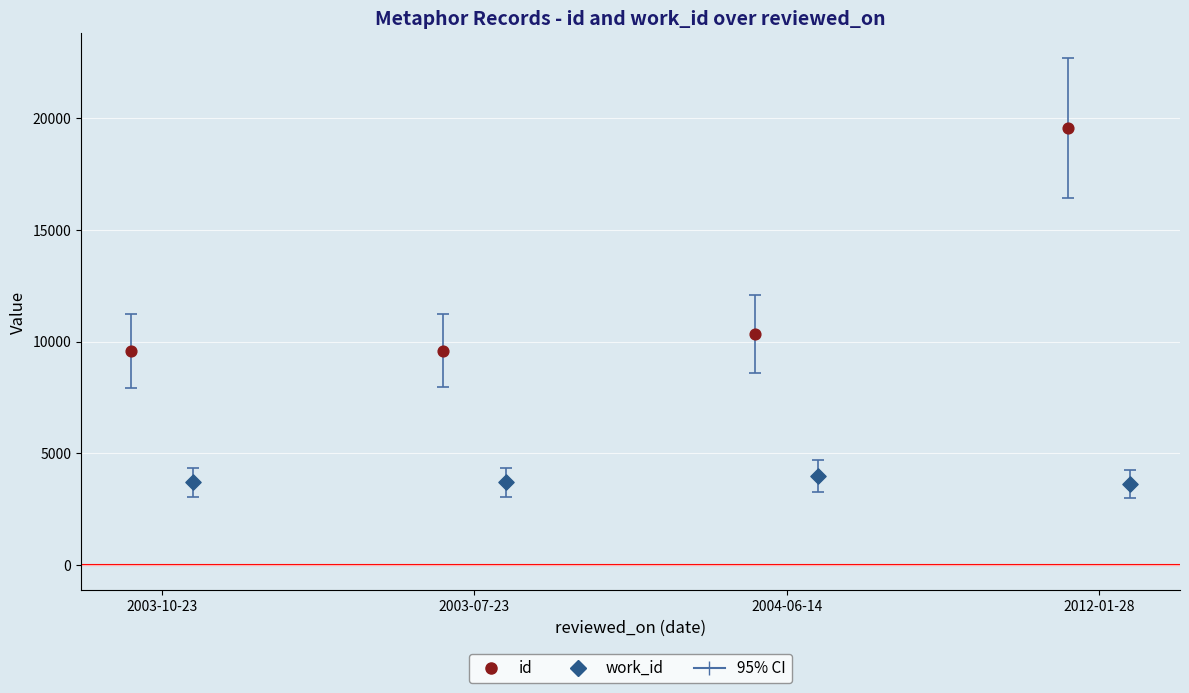

Which series contains the highest Y value?

id